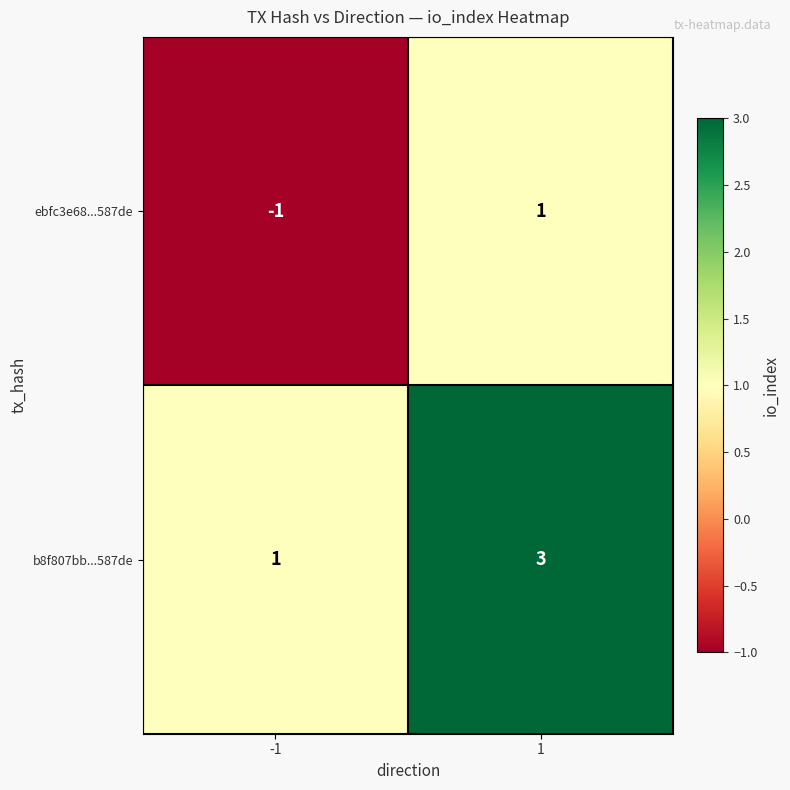

Which series has the largest total across all categories?

b8f807bb...587de